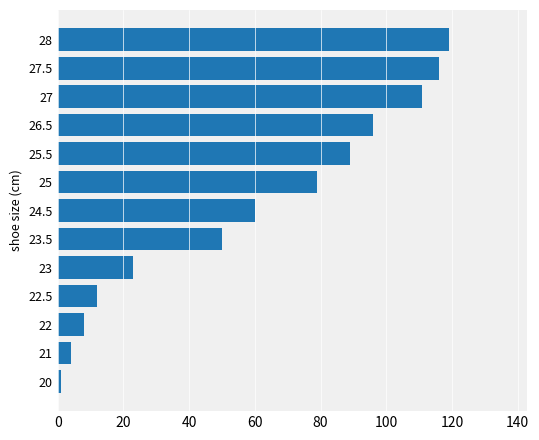

What is the change in value from 21 to 22?

+4